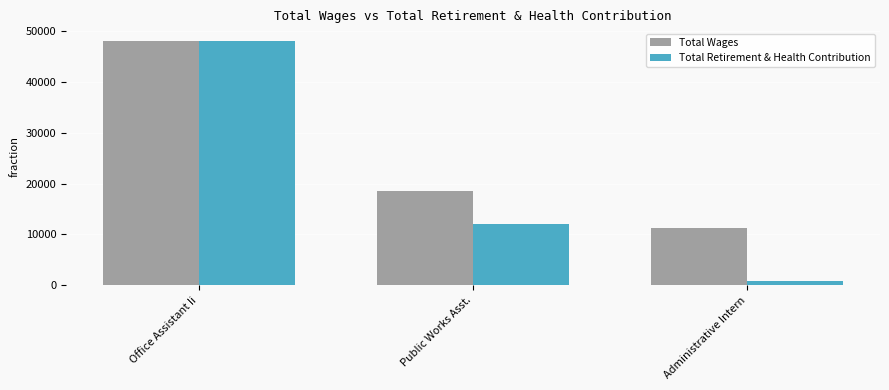

What are all the series names shown in the legend?

Total Wages, Total Retirement & Health Contribution